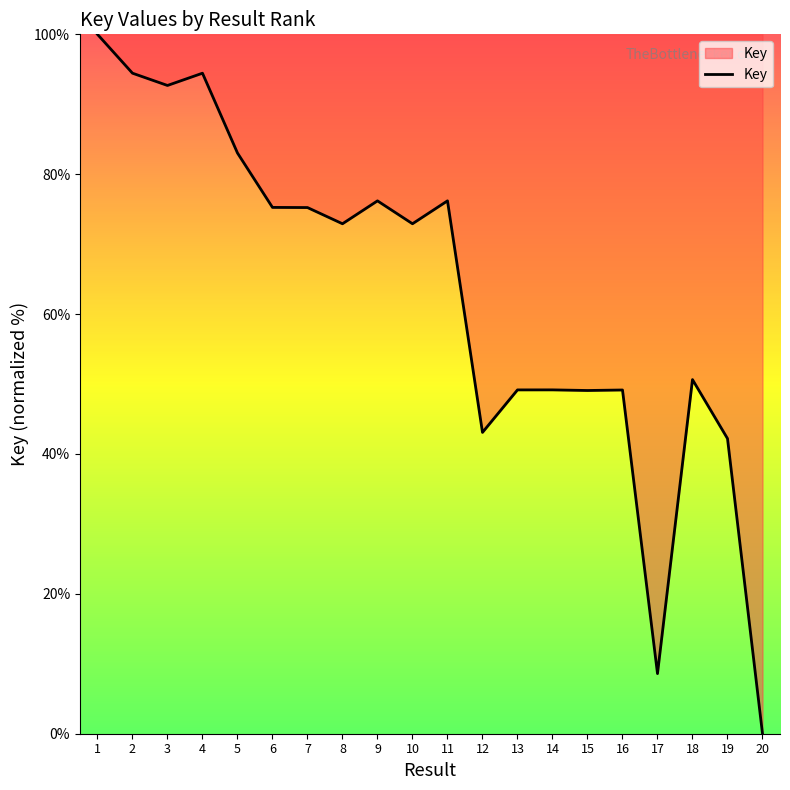

Which has a higher value, 18 or 9?

9